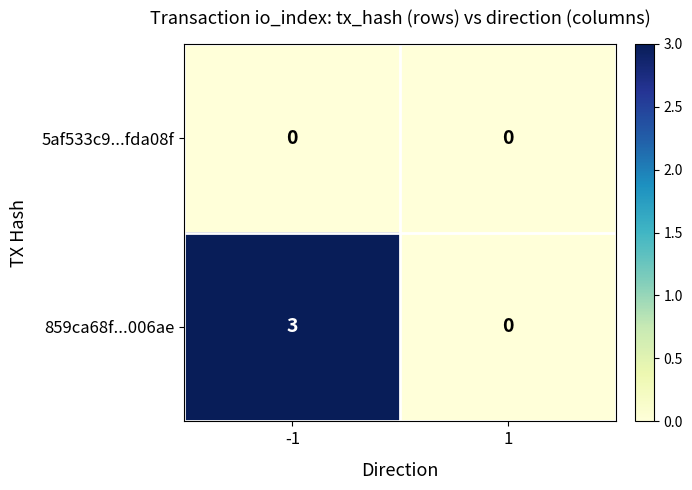

Which series has the largest total across all categories?

859ca68f...006ae